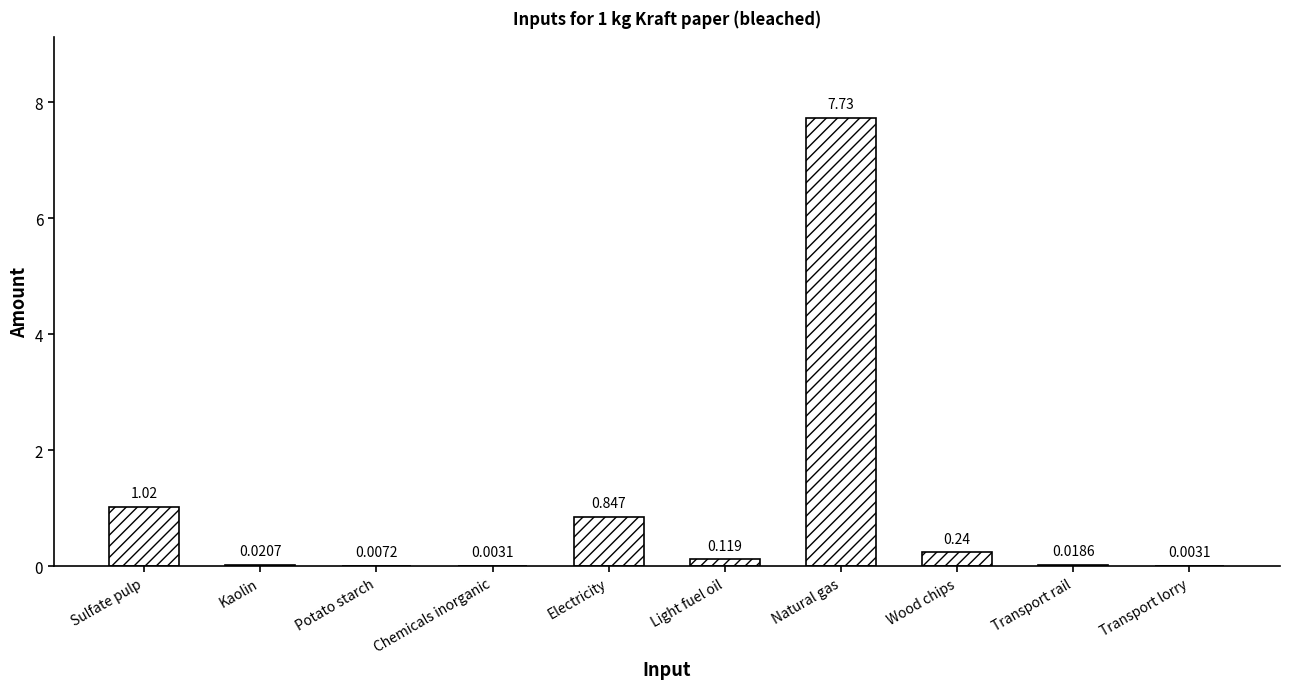

Between Potato starch and Chemicals inorganic, which is larger?

Potato starch